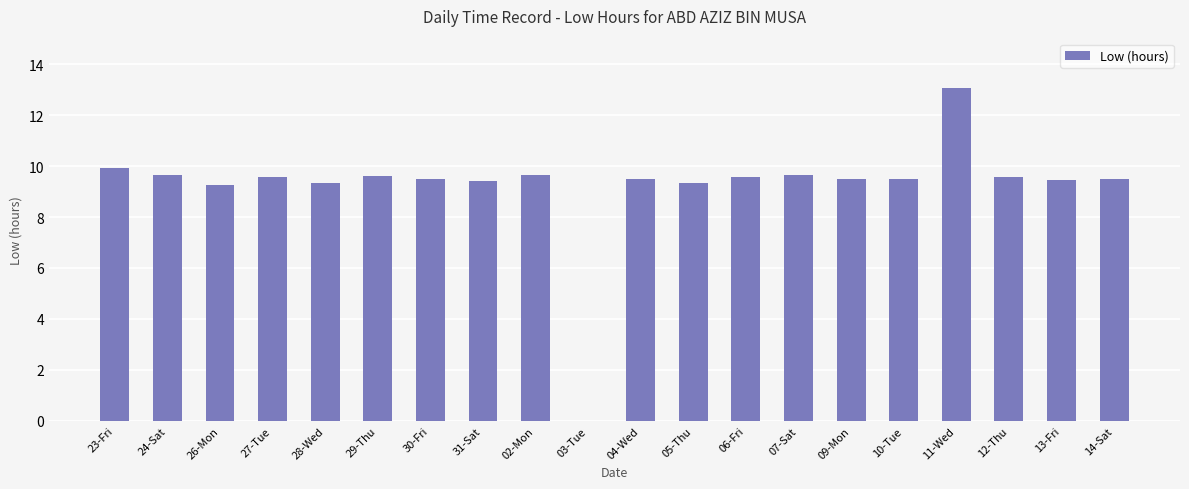

At which category does the chart reach its peak across all series?

11-Wed